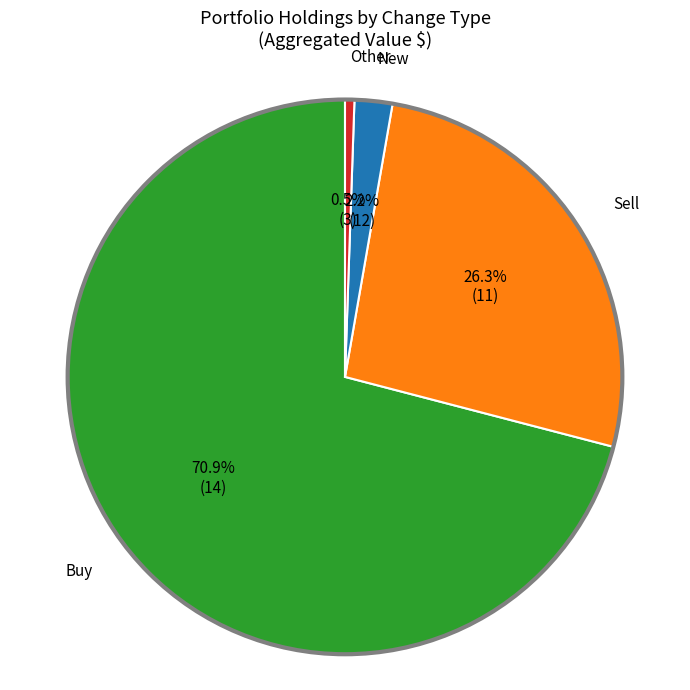

Is Sell the majority of the pie?

No